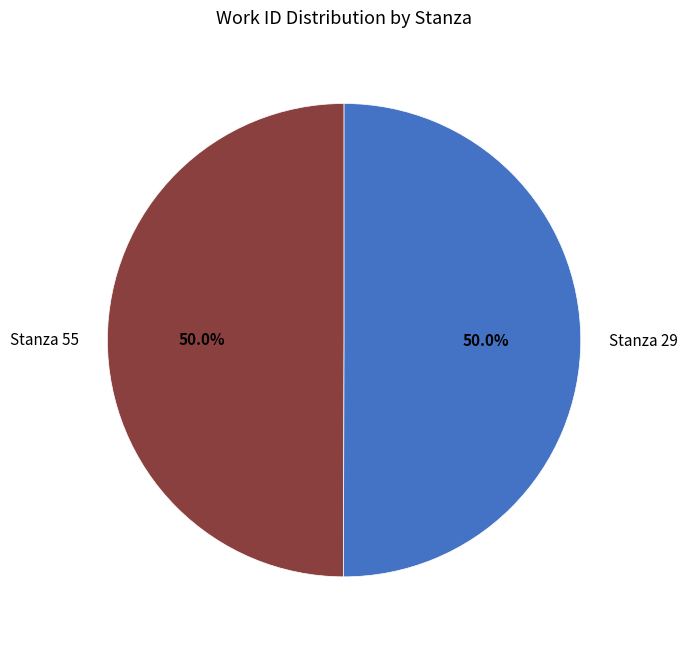

How many slices are in this pie chart?

2